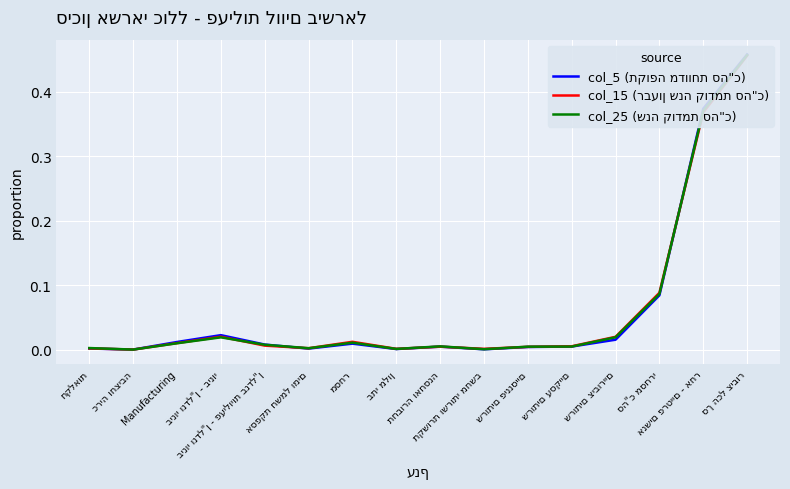

Which series changed the most between כריה וחציבה and שרותים עסקיים?

col_15 (רבעון שנה קודמת סה"כ)